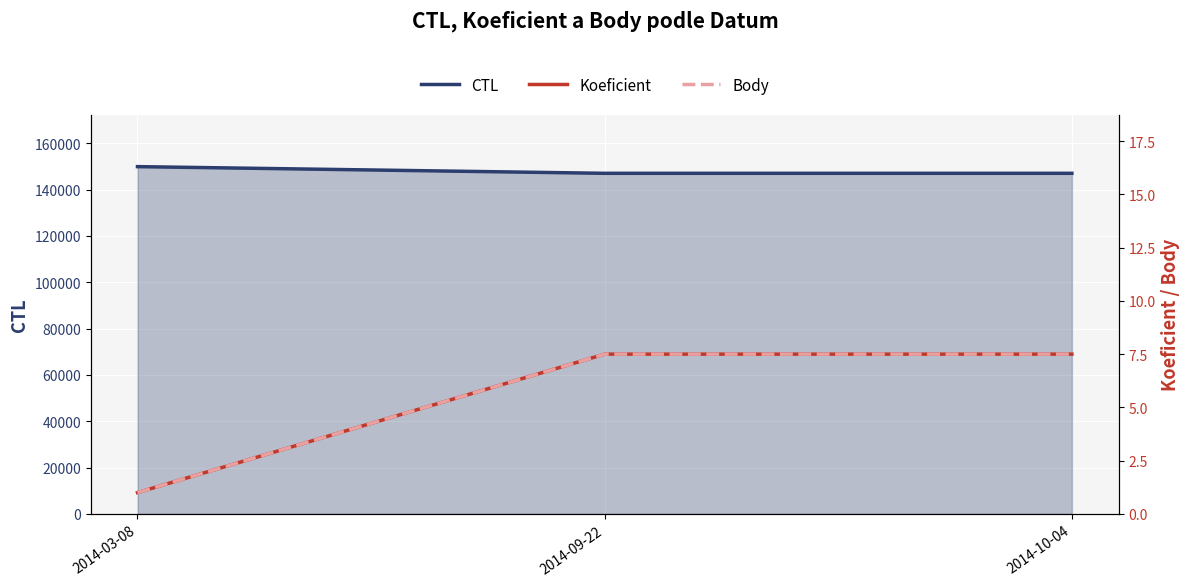

What is the difference between the highest and lowest values at 2014-09-22?

147010.5